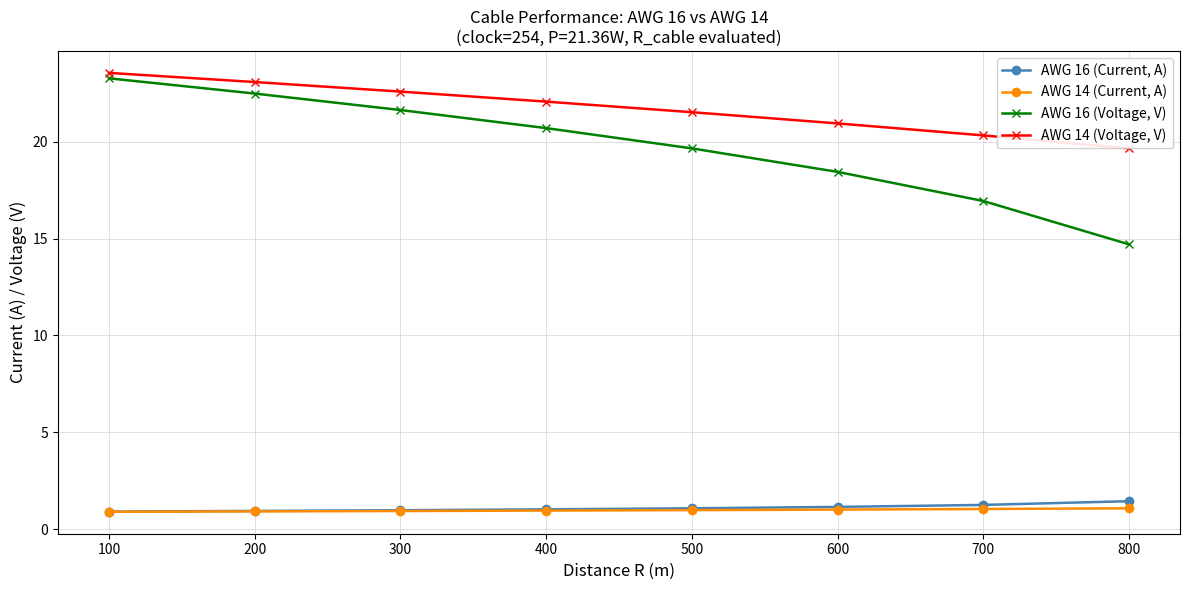

Which series changed the most between 600 and 700?

AWG 16 (Voltage, V)